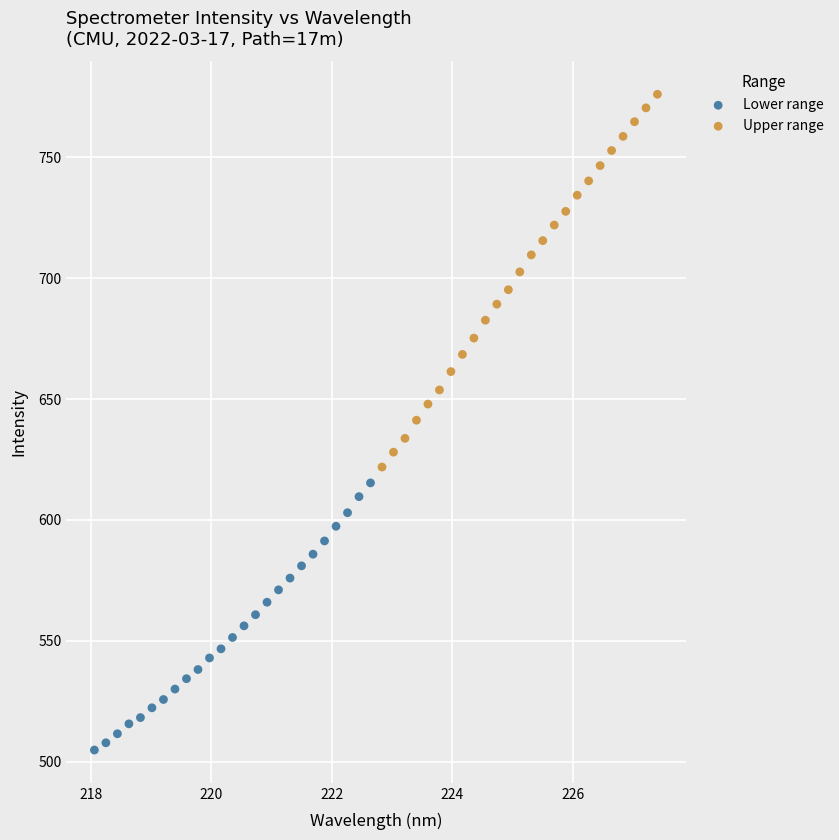

Which series reaches the minimum Y coordinate?

Lower range